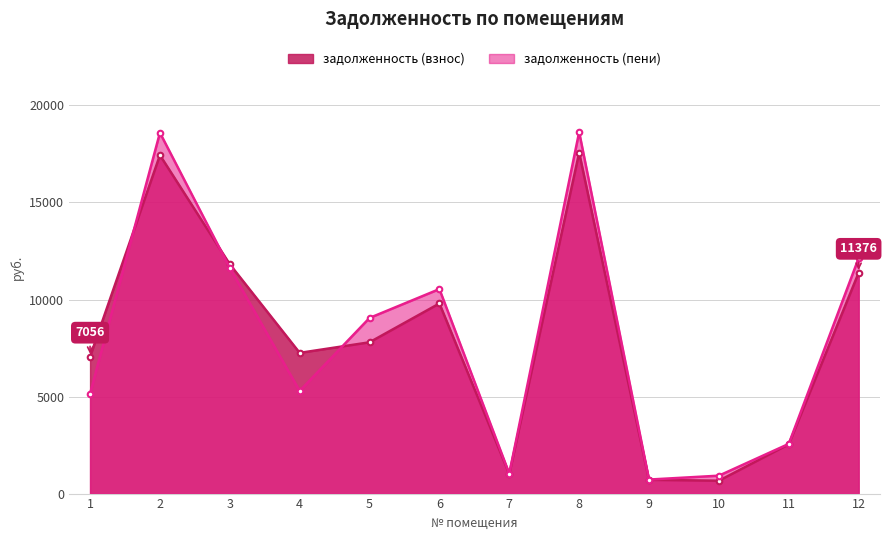

Which series has the largest total across all categories?

задолженность (пени)